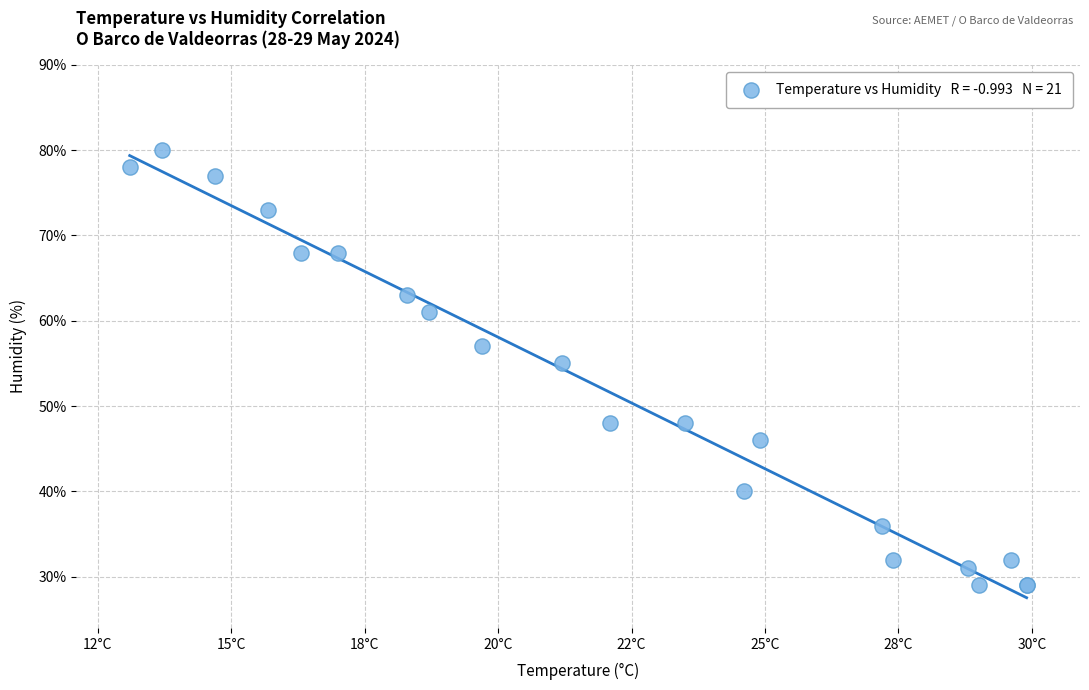

What Y value in the scatter plot is closest to 54?

55